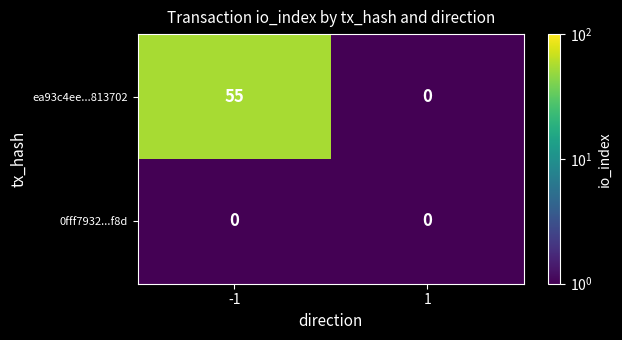

What is the difference between the ea93c4ee...813702 values at -1 and 1?

55